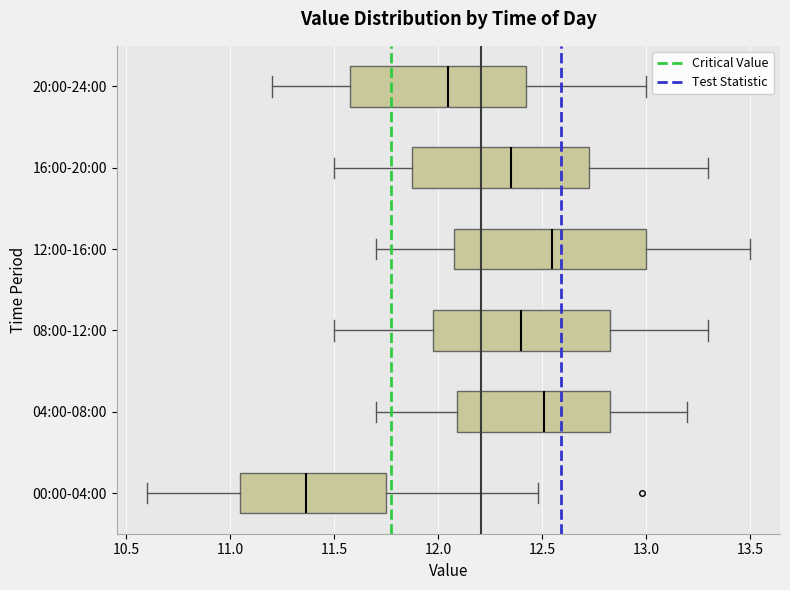

Comparing the boxes themselves (not the whiskers), which one is the widest?

12:00-16:00